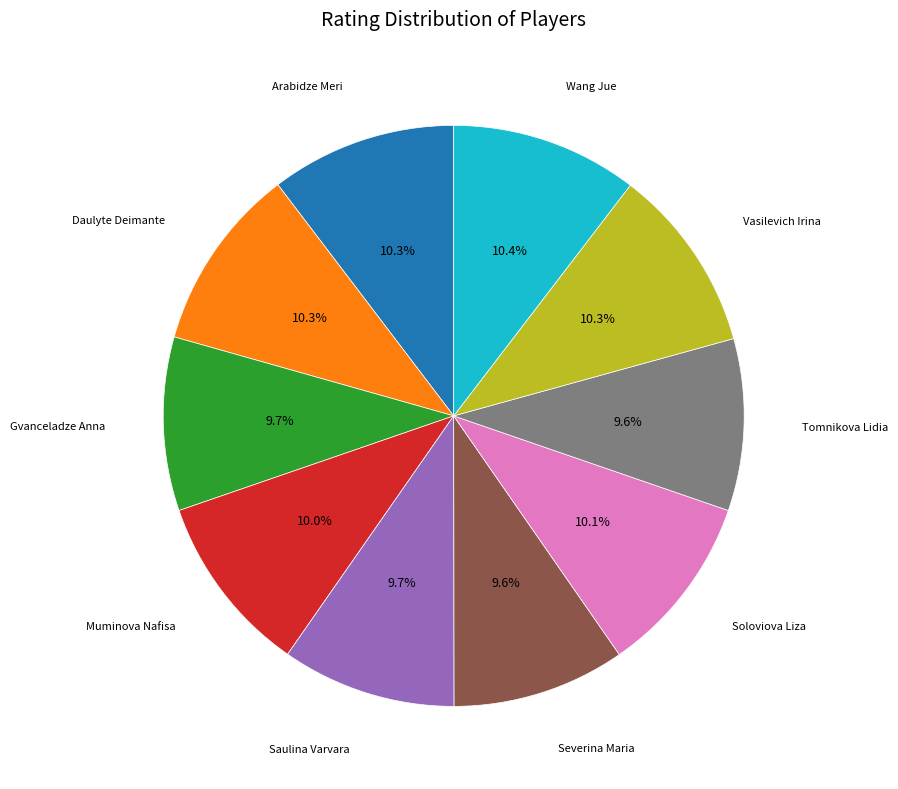

Is there a majority slice in this chart?

No